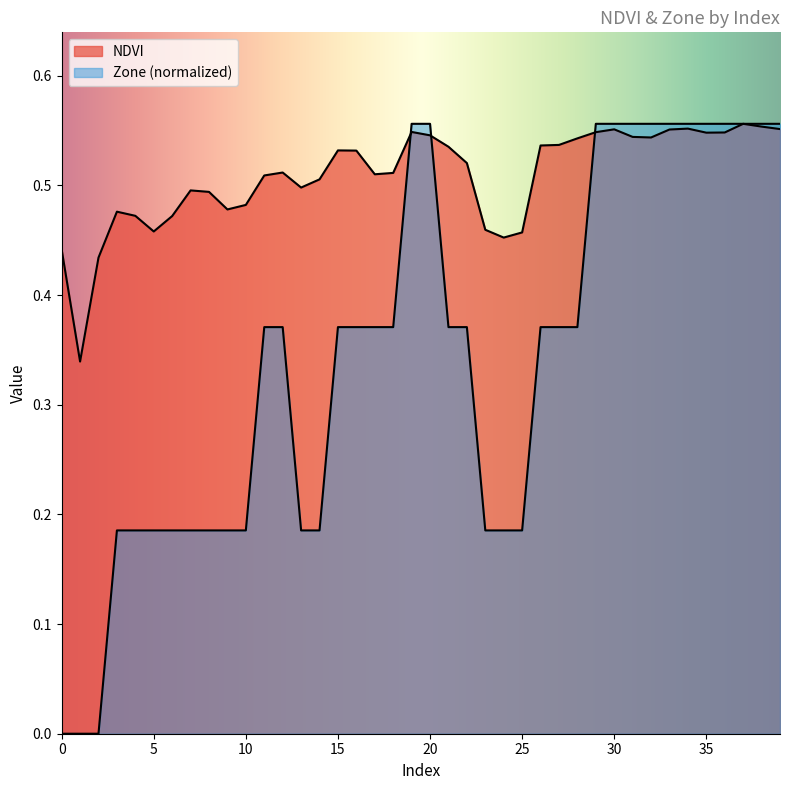

Where is the first local maximum for NDVI?

3